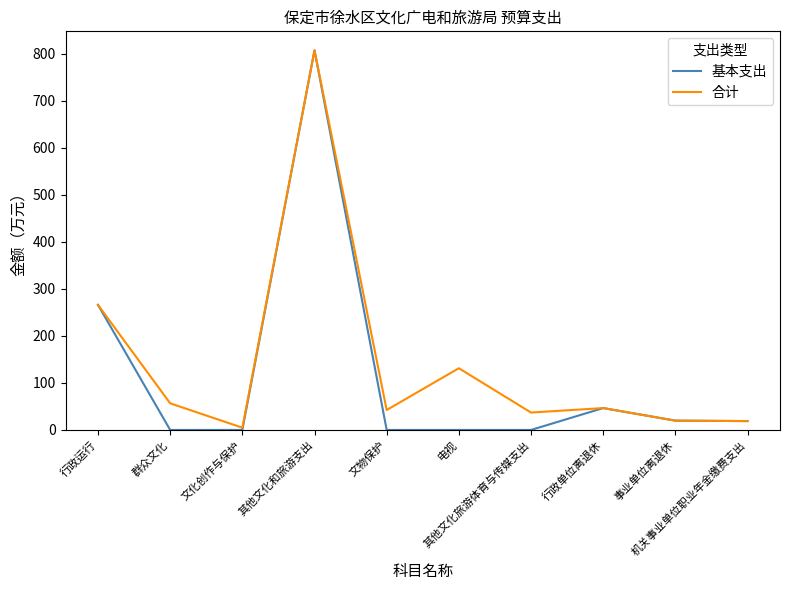

What is the maximum value for 合计?

807.1